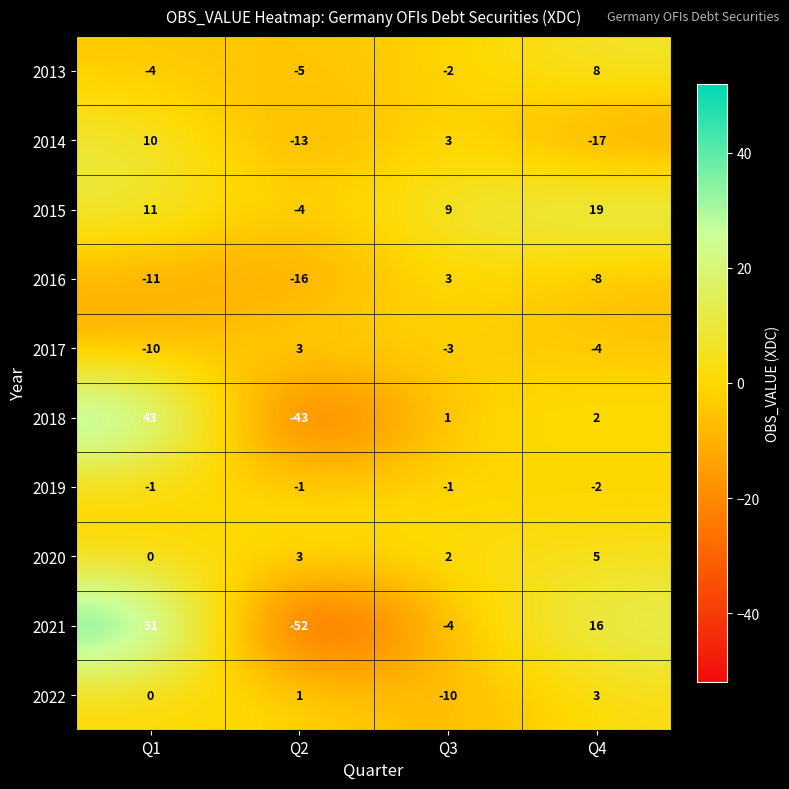

Rank the categories by 2022 value from lowest to highest.

Q3, Q1, Q2, Q4